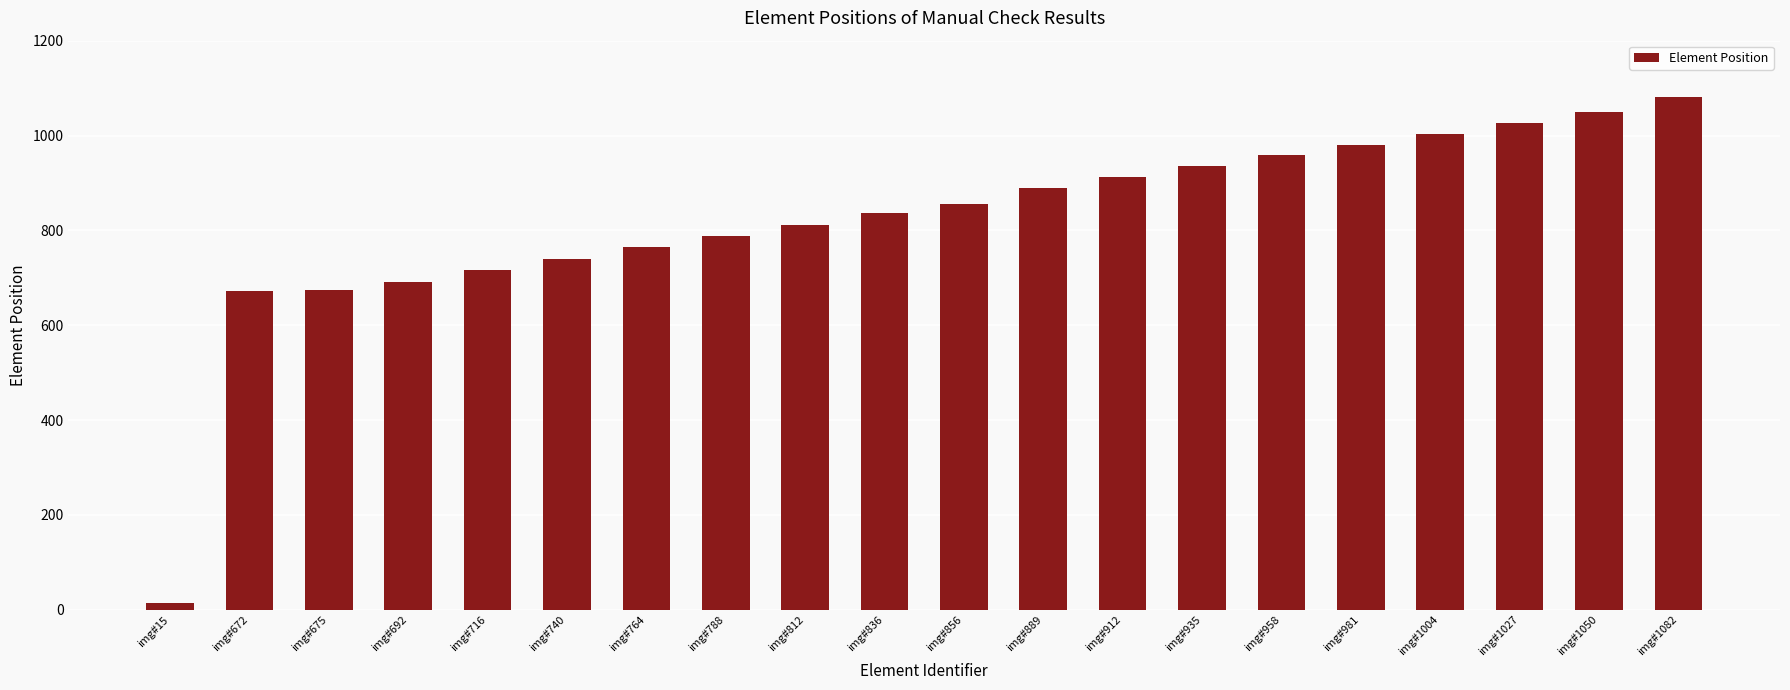

Which category has the highest value across all series?

img#1082